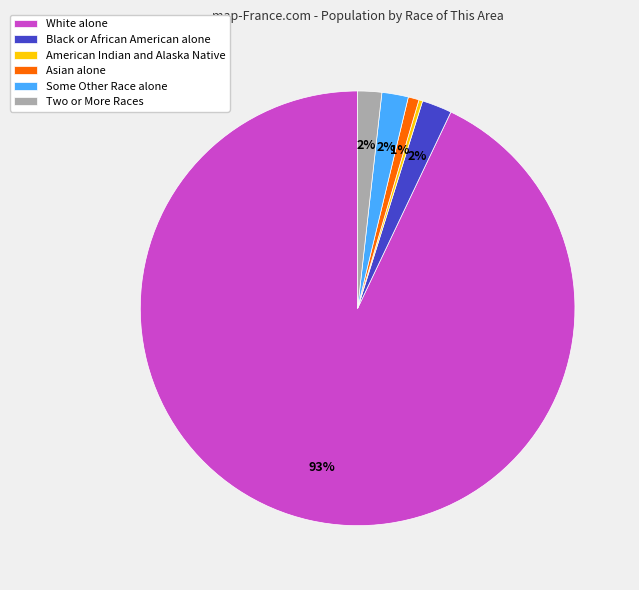

Combined, do American Indian and Alaska Native and Black or African American alone account for over 50%?

No